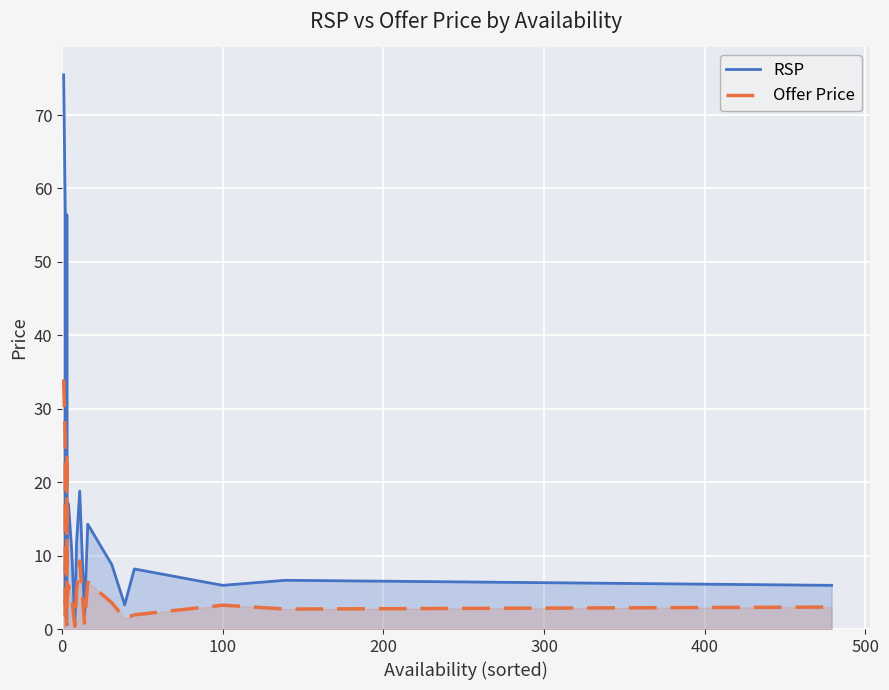

At how many categories does at least one series exceed 41?

3